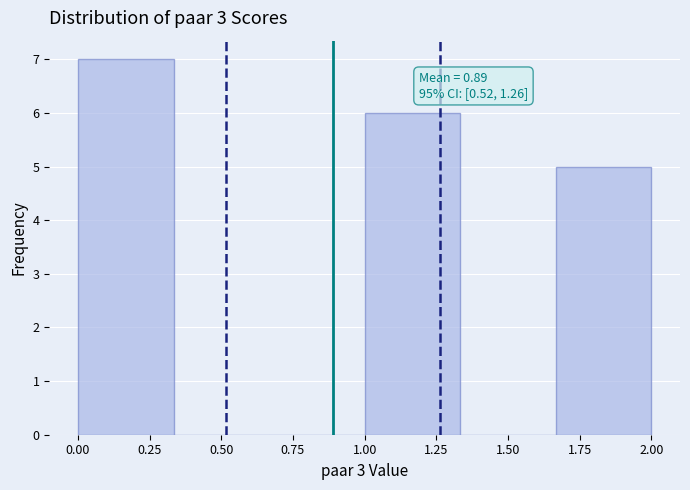

Which range on the x-axis has the tallest bar?

0.00 to 0.35